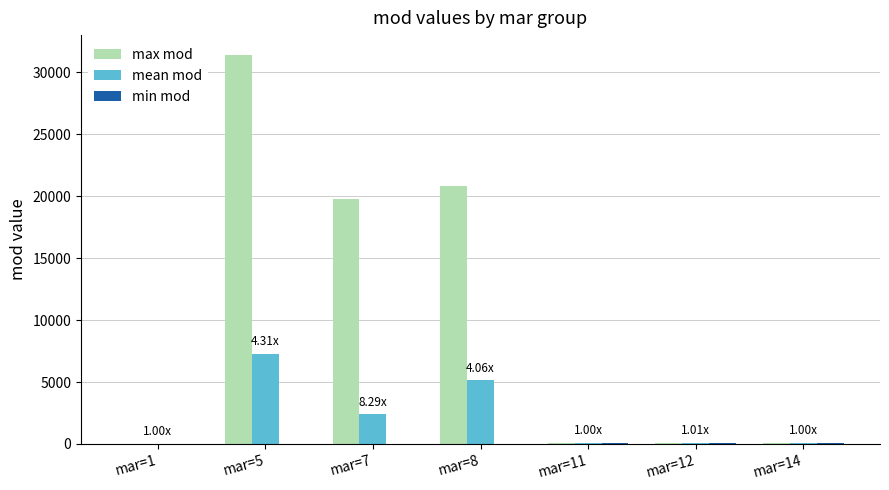

At which label is mean mod closest to 3651?

mar=7